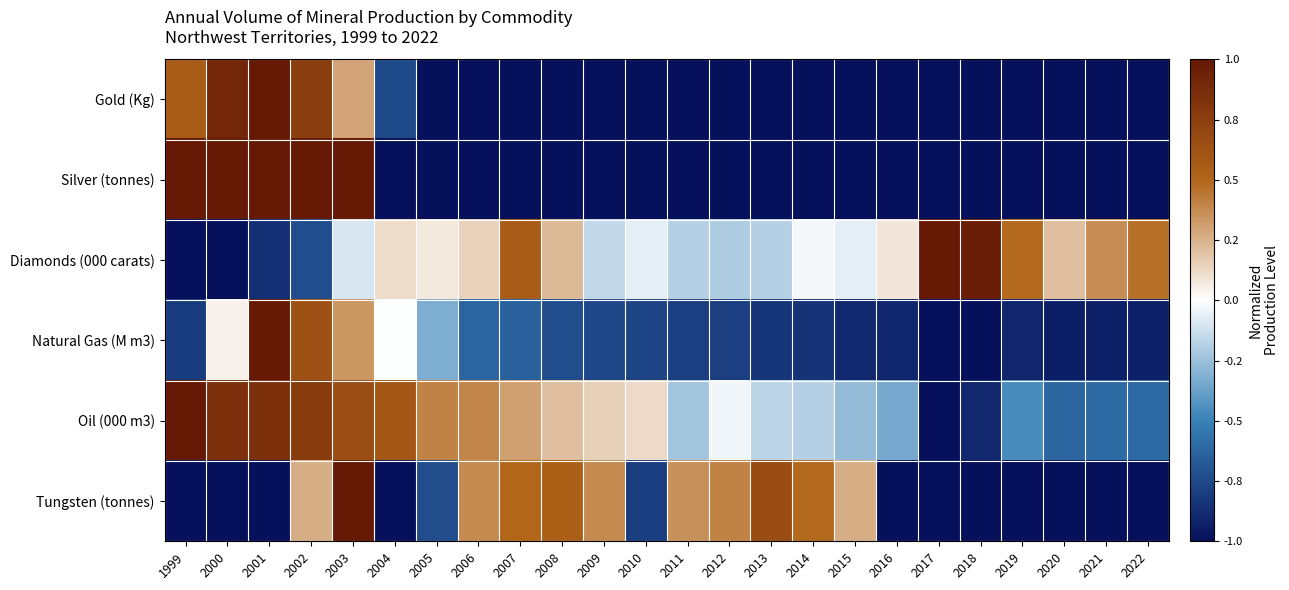

How many data points does each series have?

24